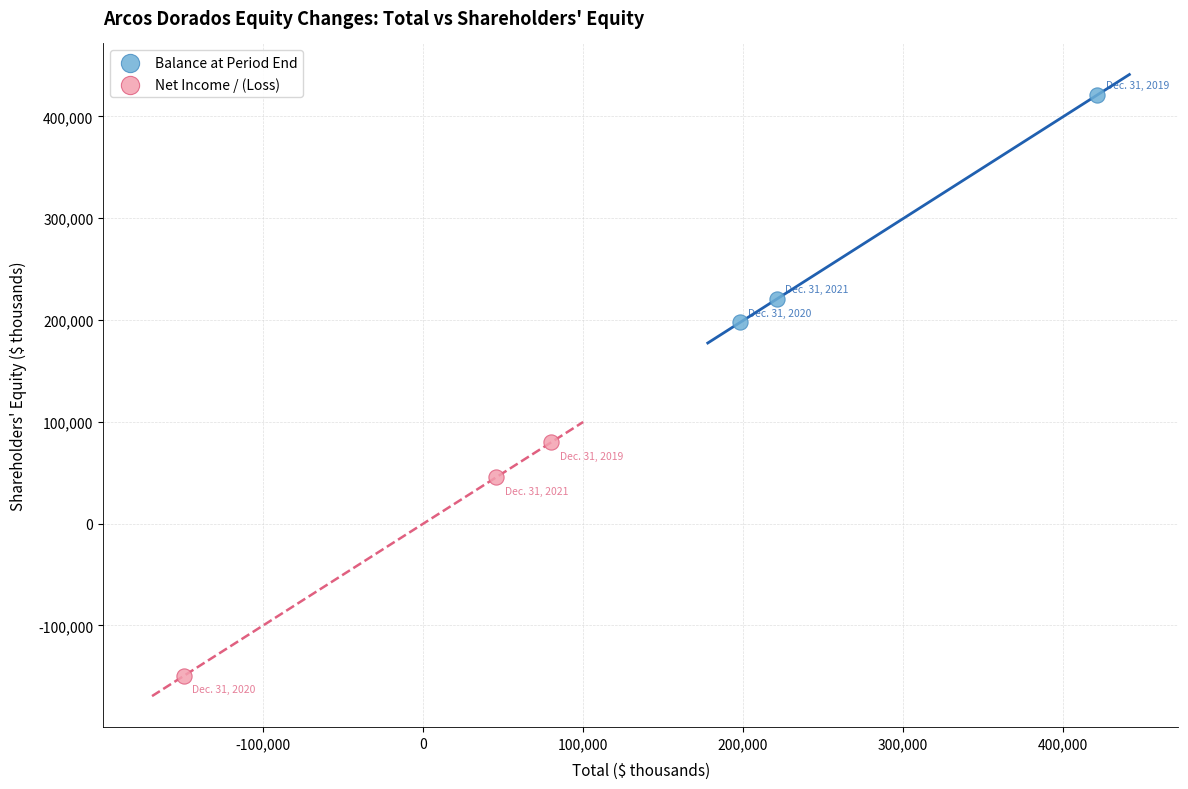

Which series has the largest Y range (max minus min)?

Net Income / (Loss)